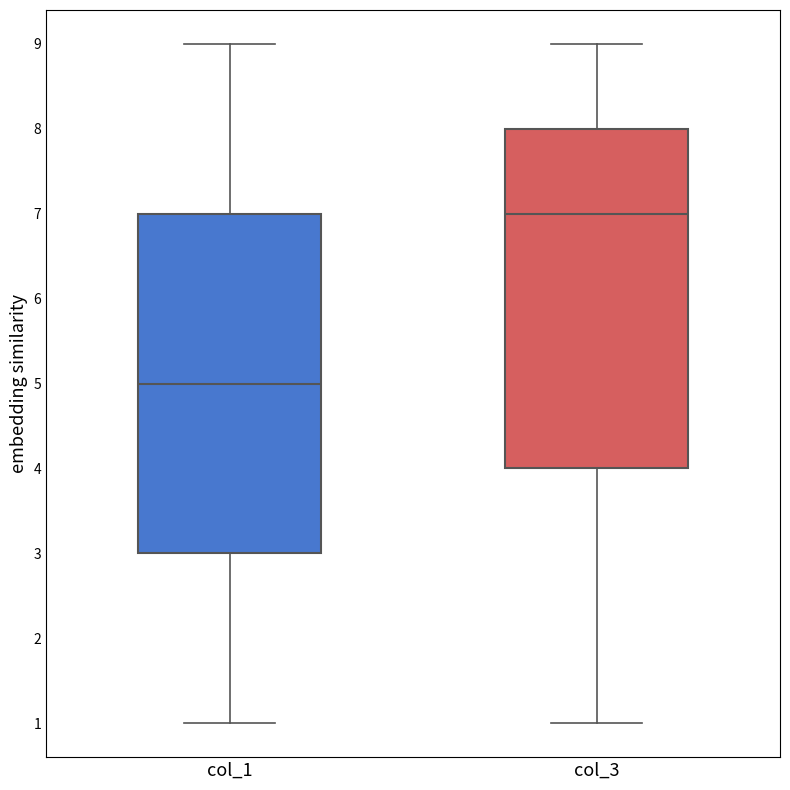

Reading left to right, transcribe this box plot: for each box, give where its median line is, the range the box spans, and where its two whiskers end, as read against the y-axis. The values are not printed on the chart, so give them approximately, as read against the axis.

col_1: median 5, box 3 to 7, whiskers 1 to 9
col_3: median 7, box 4 to 8, whiskers 1 to 9